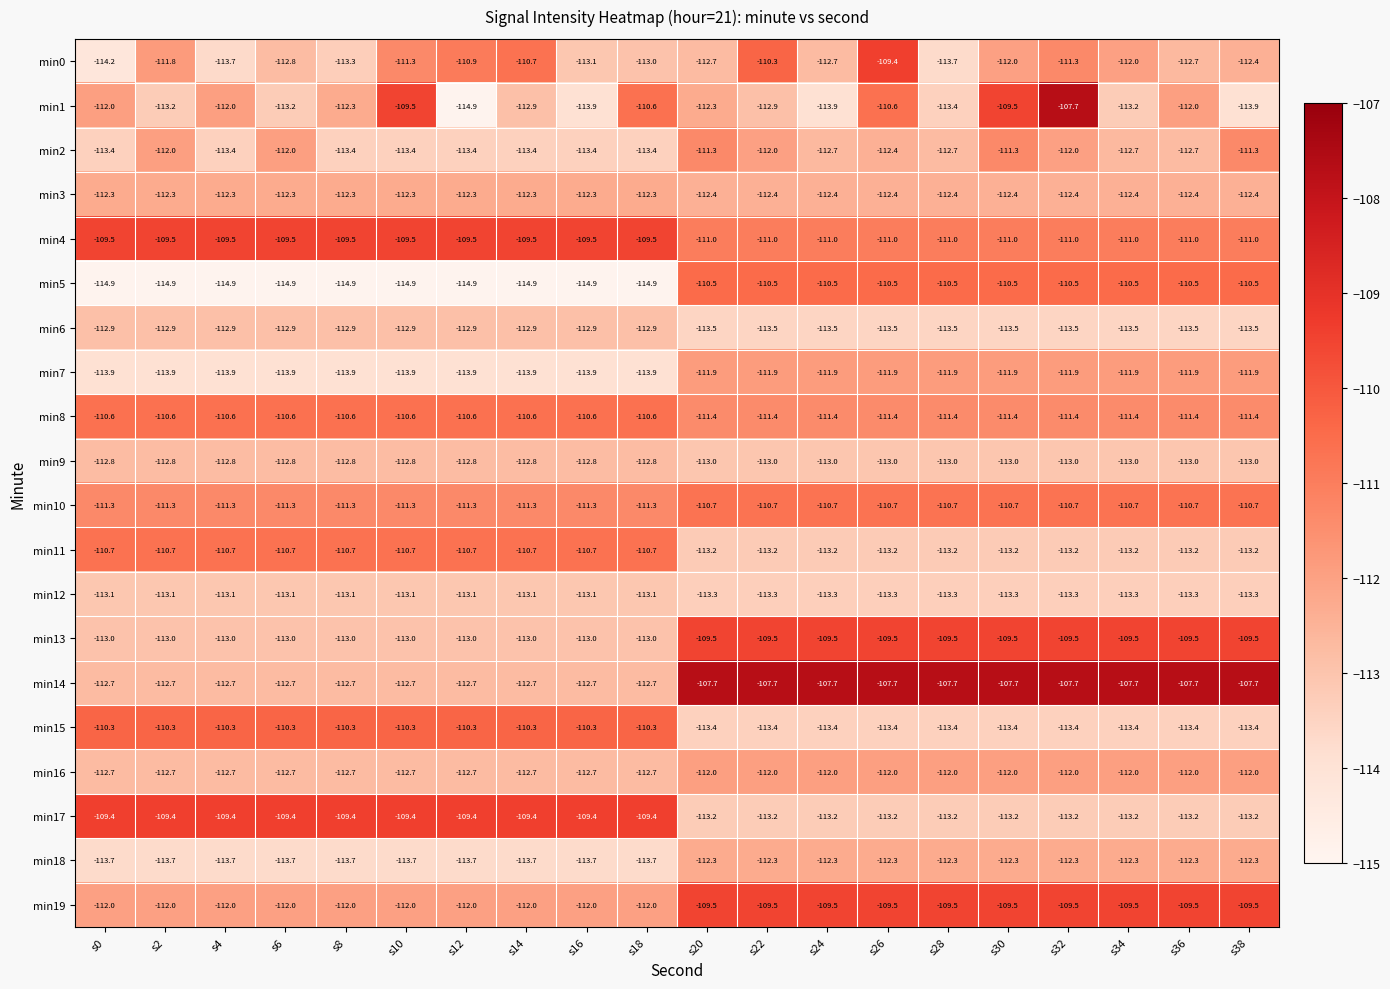

What is the smallest value displayed?

-114.9